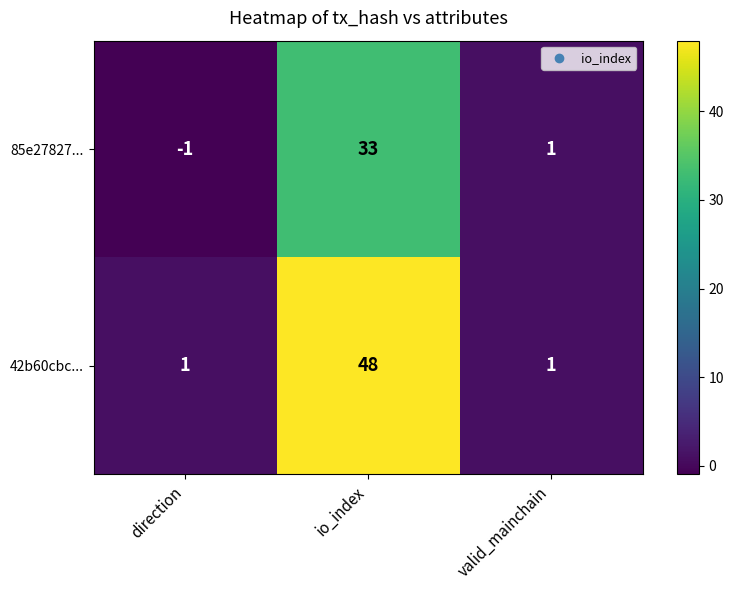

What is the difference between the maximum and minimum values in the 85e27827... series?

34